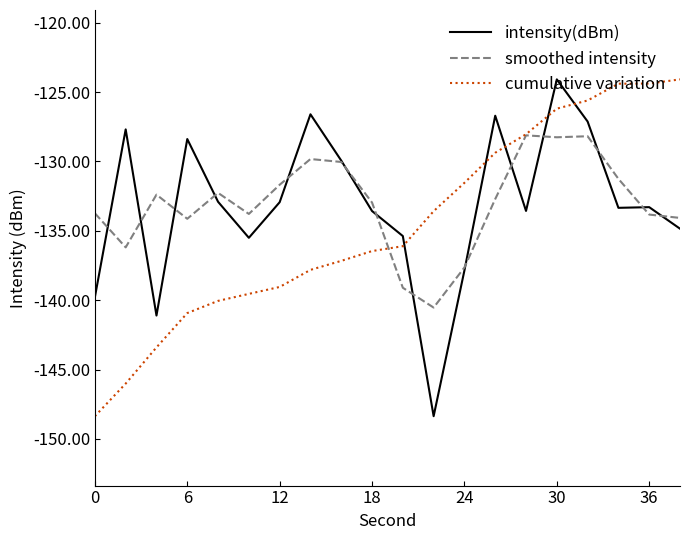

What is the greatest value displayed?

-124.1